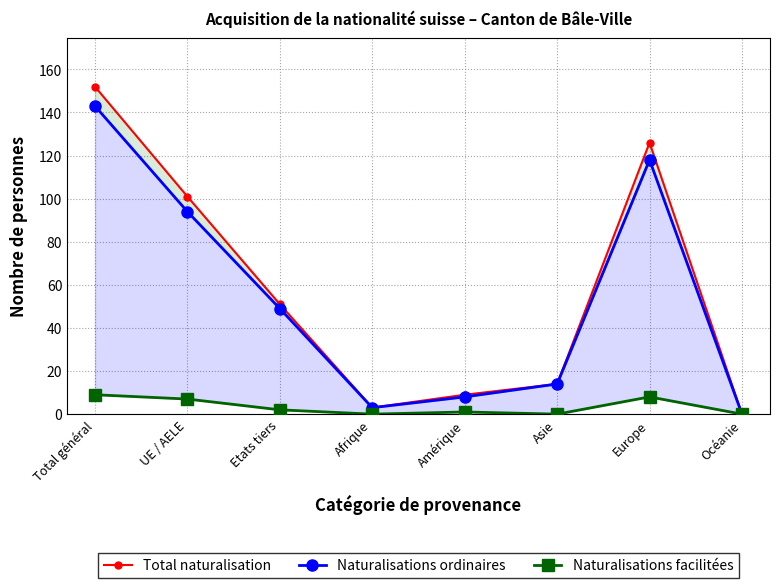

What is the average value of the Total naturalisation series?

57